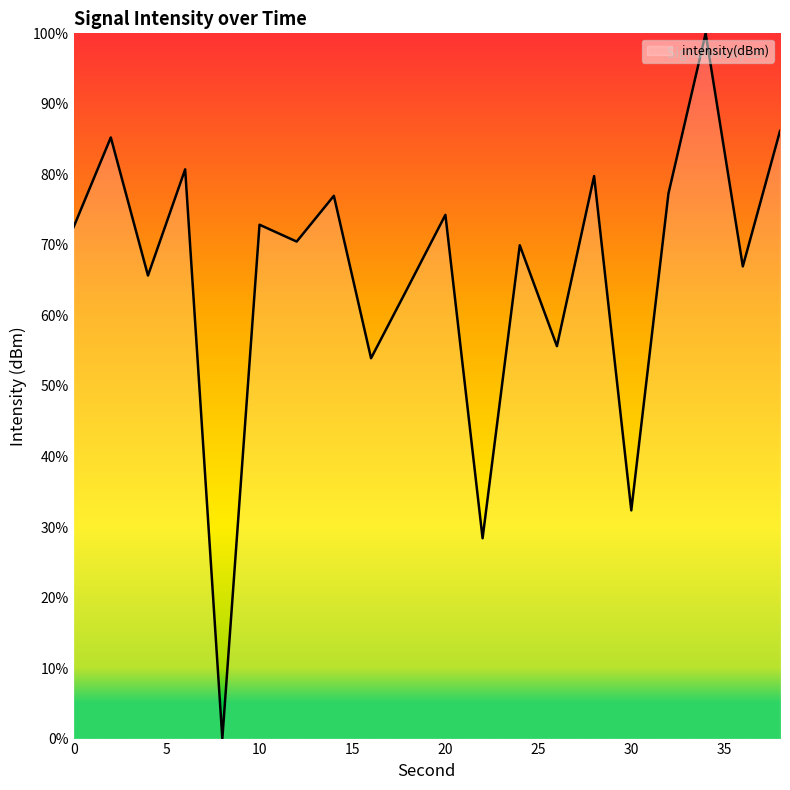

What is the difference between the maximum and minimum values?

100.0